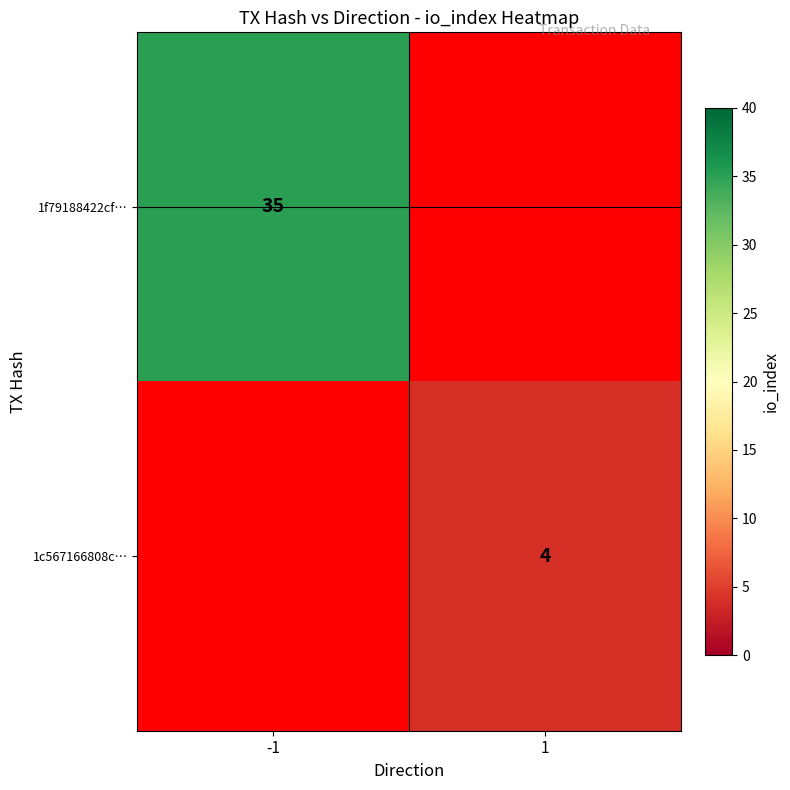

At which category is the sum across all series the highest?

-1